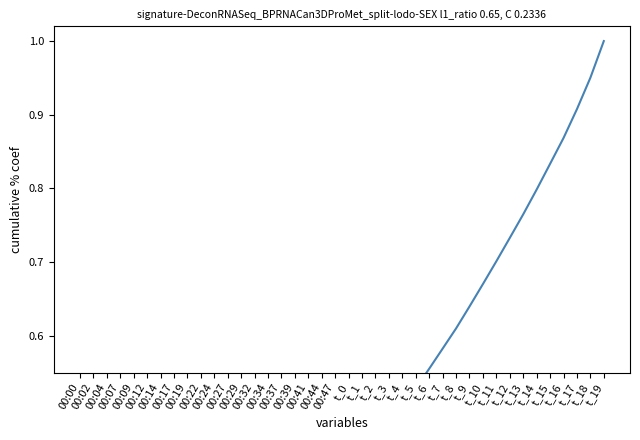

Does the chart have visible grid lines?

No